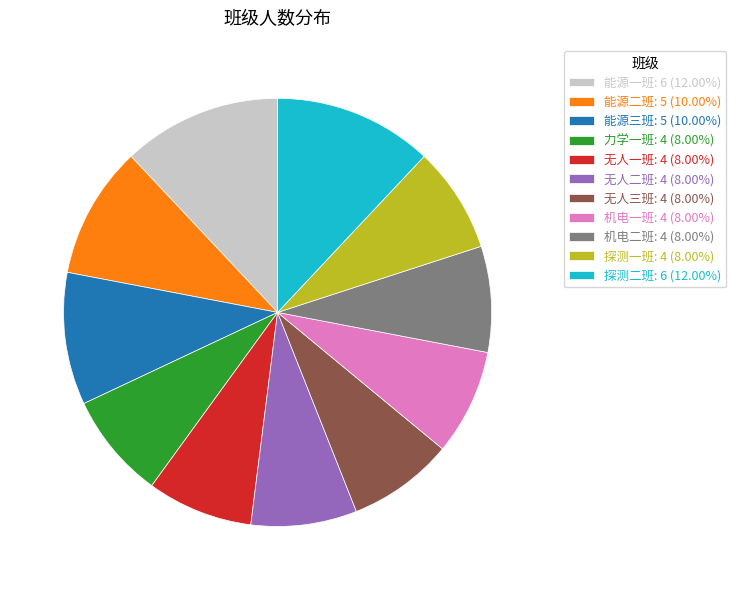

Does 无人一班 represent more than half of the total?

No